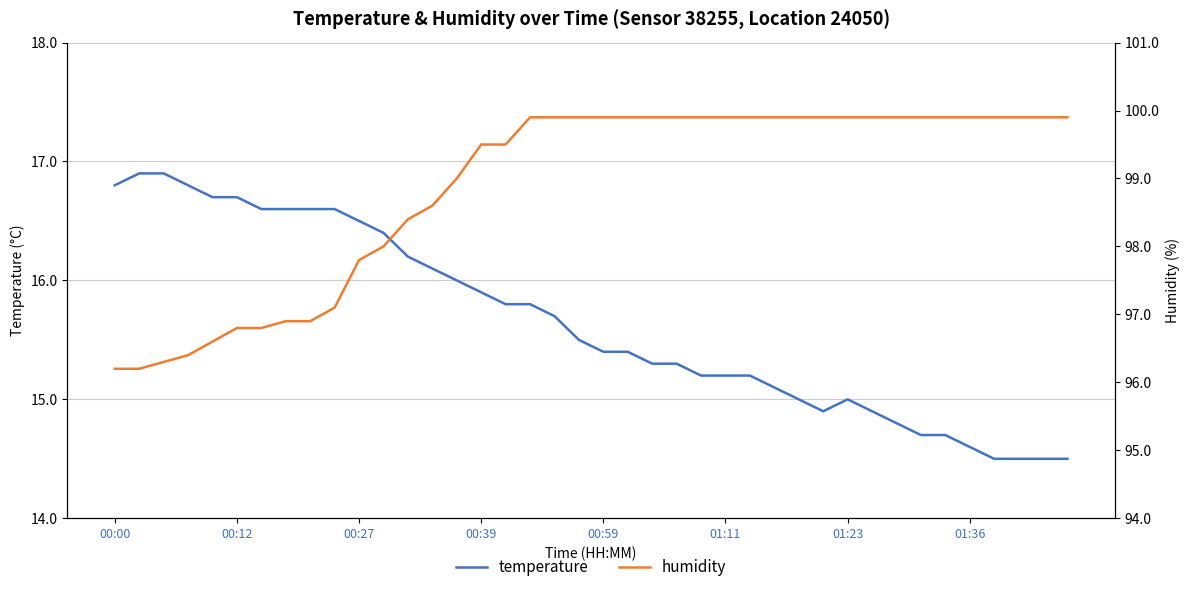

Is it true that temperature equals 16.8 at 00:00?

True